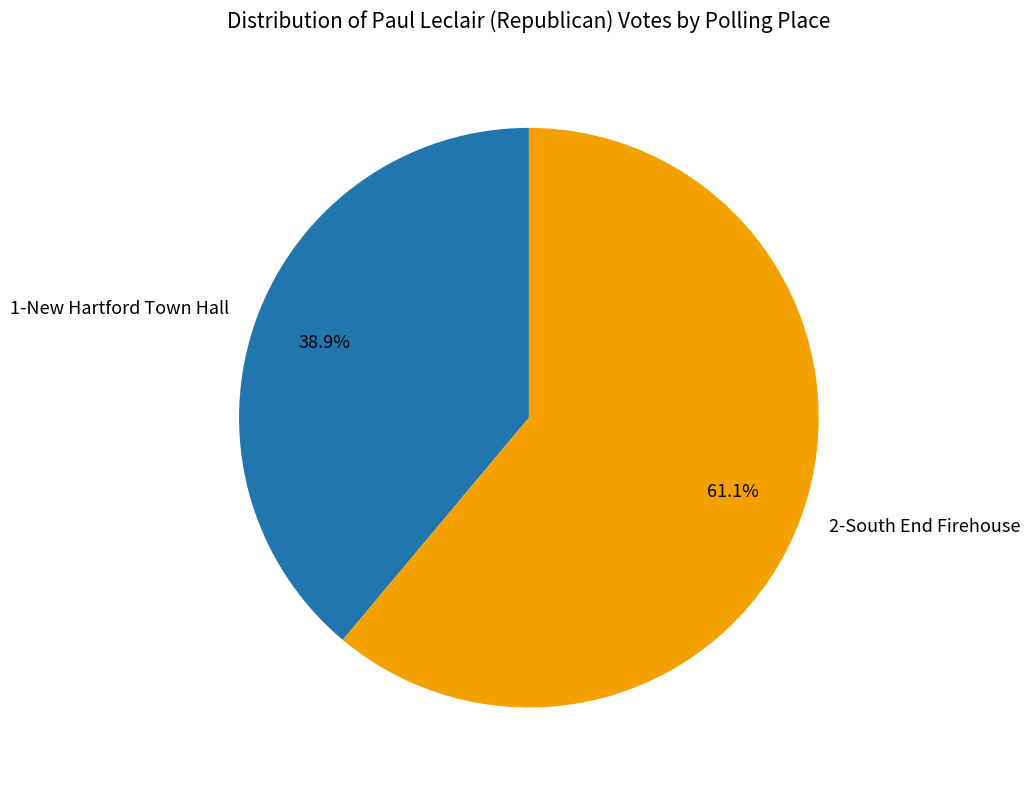

Count the number of slices in the pie.

2